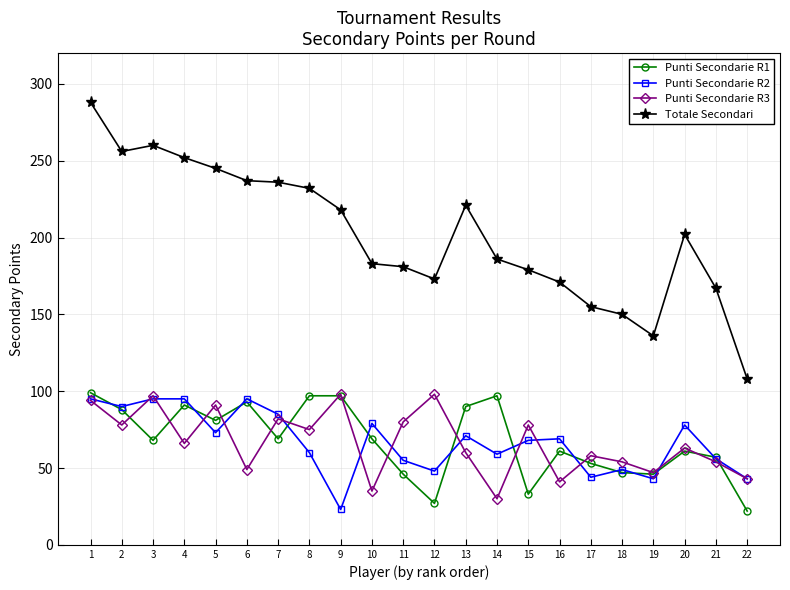

At which label is Totale Secondari closest to 198?

20